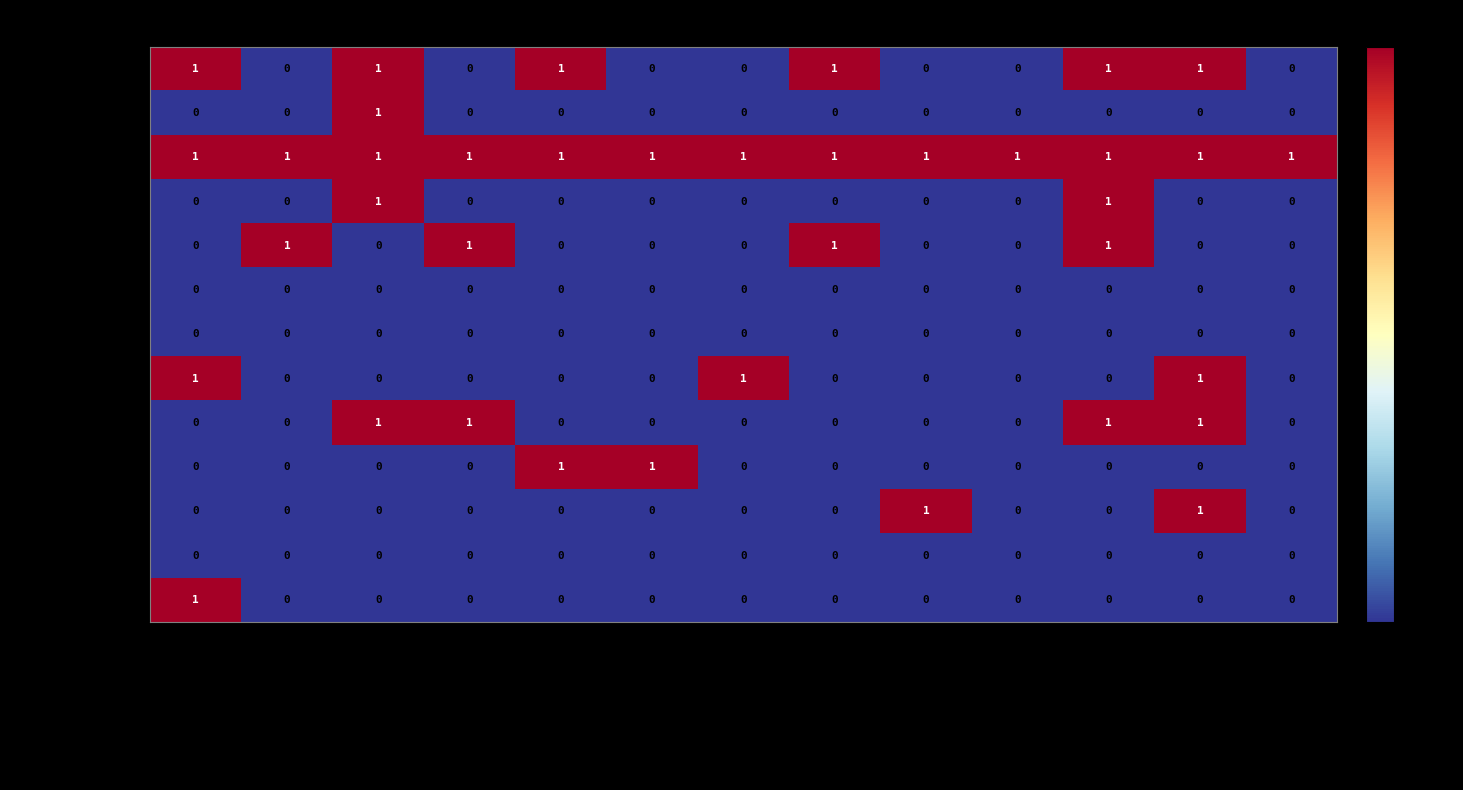

True or false: Wojtasiński has a value of -1 at Kamienna - Zdrój.

False